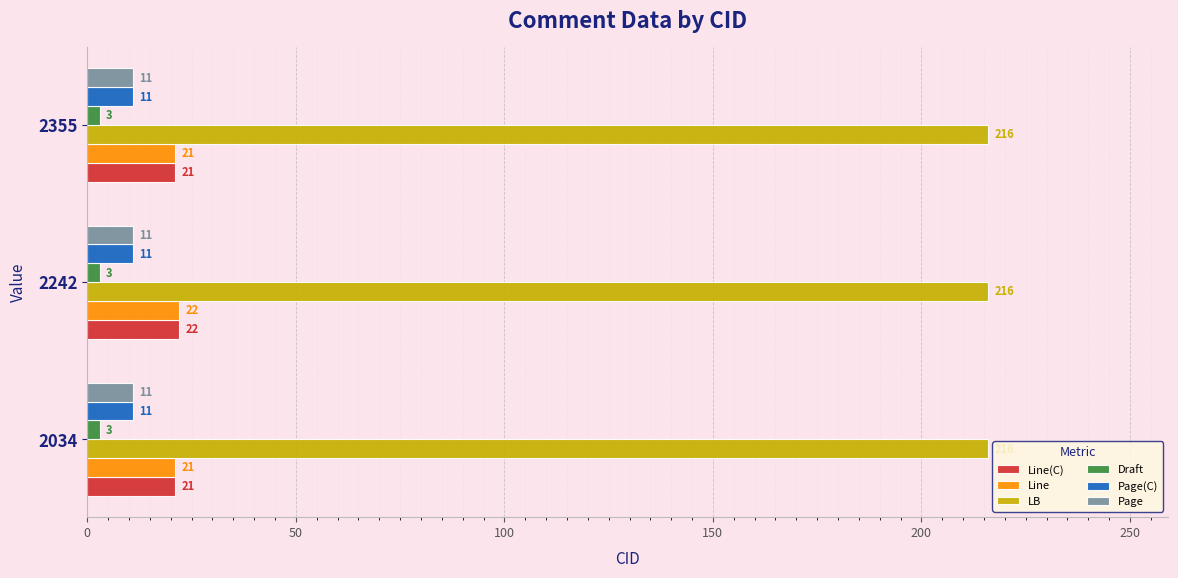

How many series are shown in this chart?

6